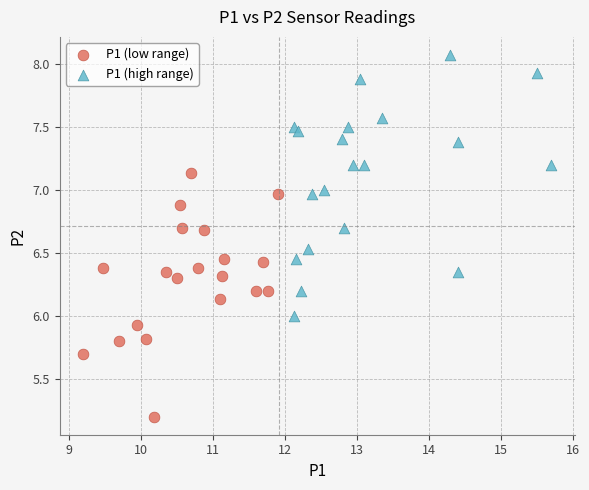

Which series reaches the minimum Y coordinate?

P1 (low range)